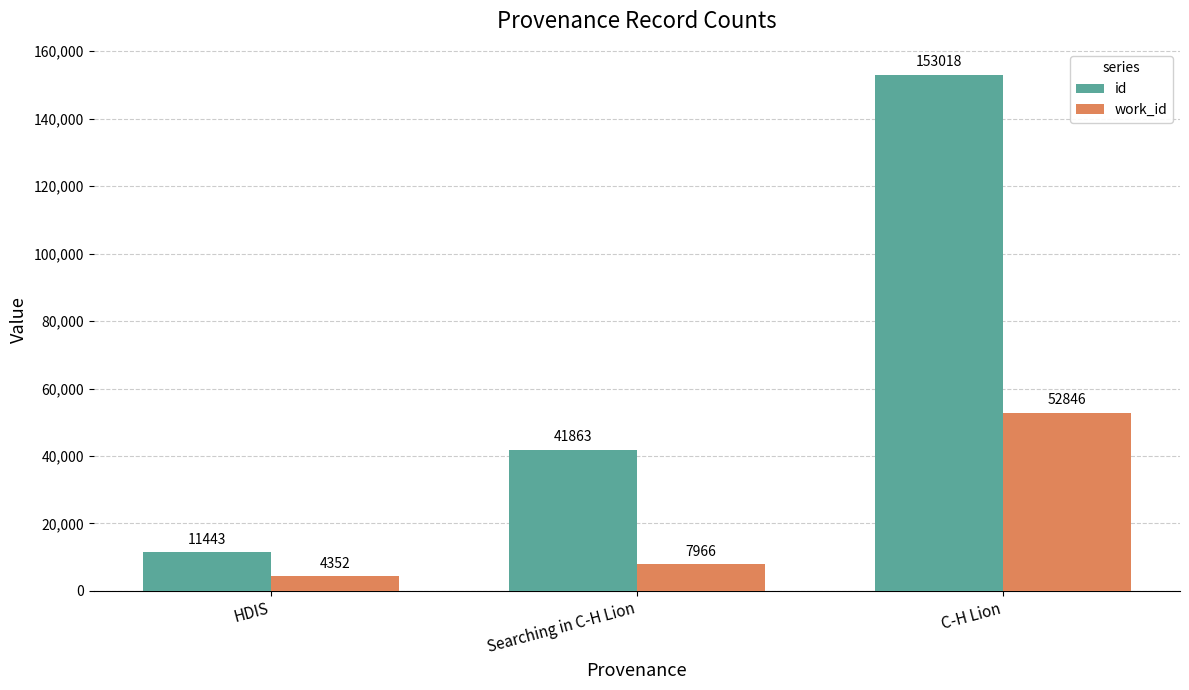

Rank the categories by work_id value from highest to lowest.

C-H Lion, Searching in C-H Lion, HDIS